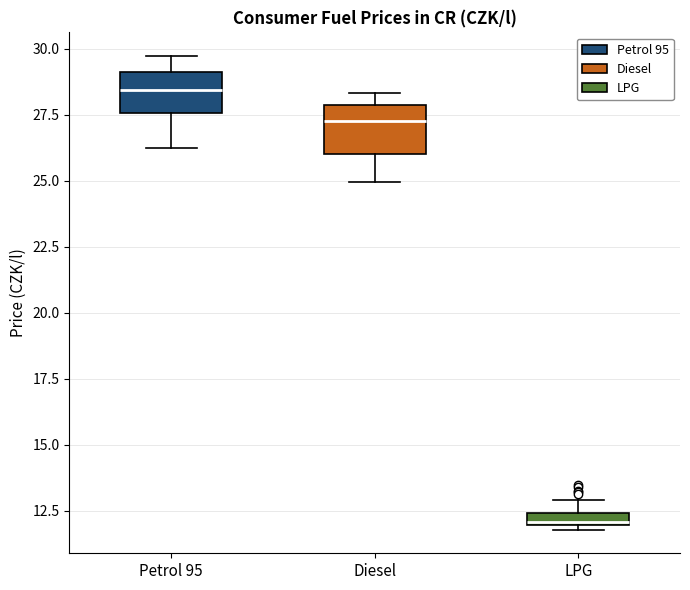

Where does the median line of the box for Diesel sit on the y-axis? The values are not printed on the chart, so give them approximately, as read against the axis.

27.0